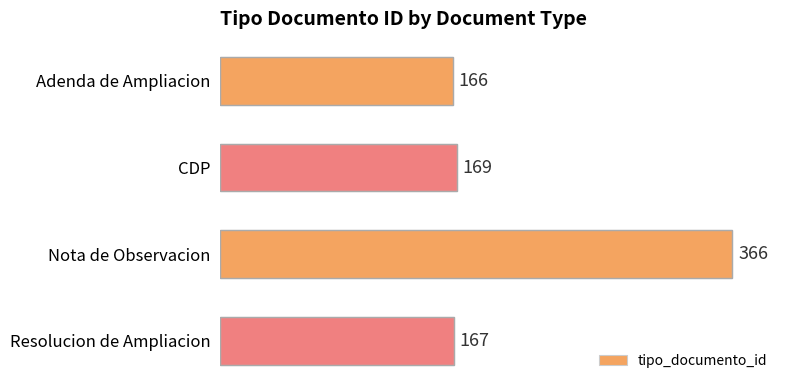

The value at CDP is 169. True or false?

True